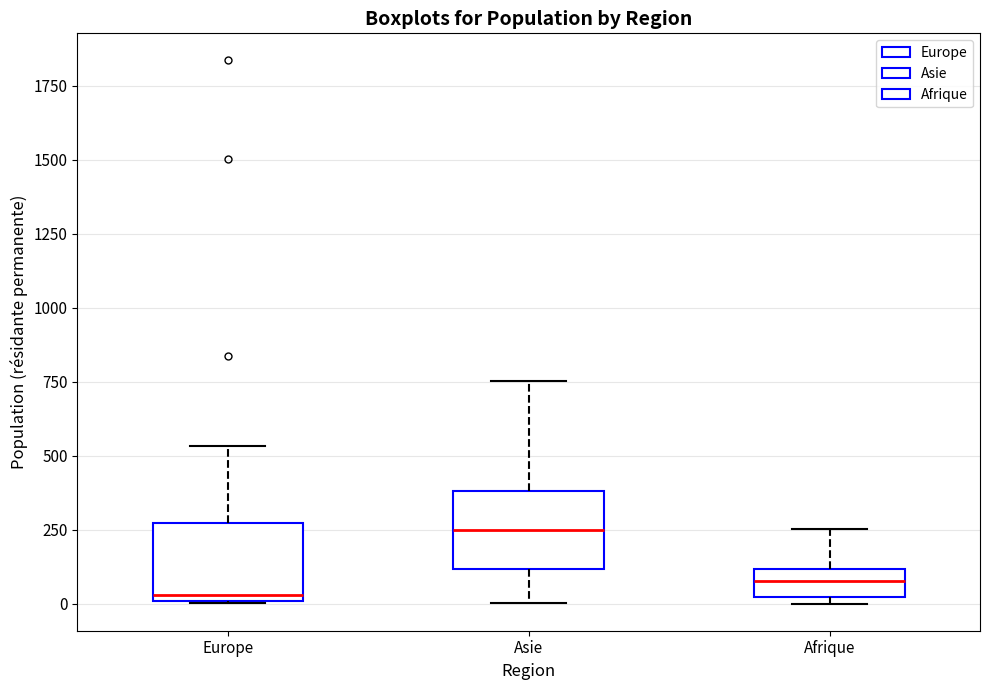

Reading left to right, read every box against the y-axis: the position of its median line, the range the box covers, and the ends of its whiskers. The values are not printed on the chart, so give them approximately, as read against the axis.

Europe: median 50, box 0 to 250, whiskers 0 to 550
Asie: median 250, box 100 to 400, whiskers 0 to 750
Afrique: median 100 (inside the box), box 0 to 100, whiskers 0 (just below the box's lower edge) to 250